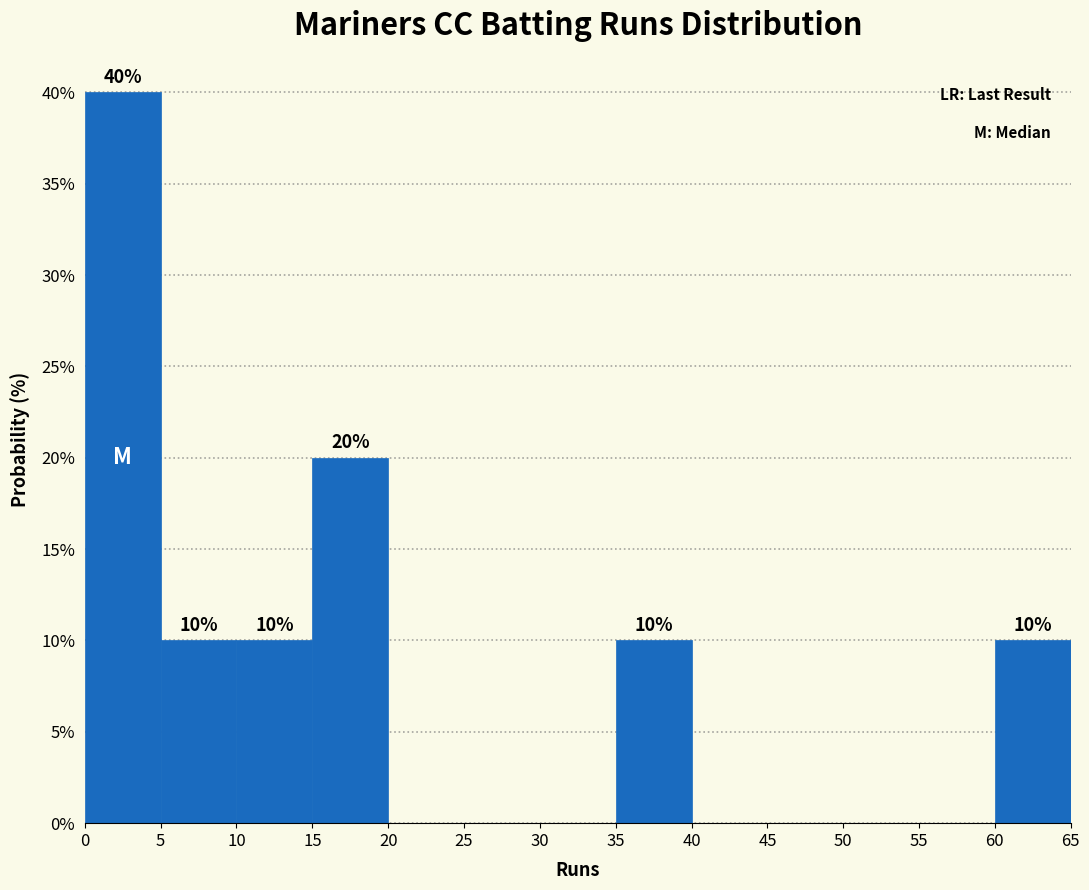

Which range on the x-axis has the tallest bar?

0 to 5